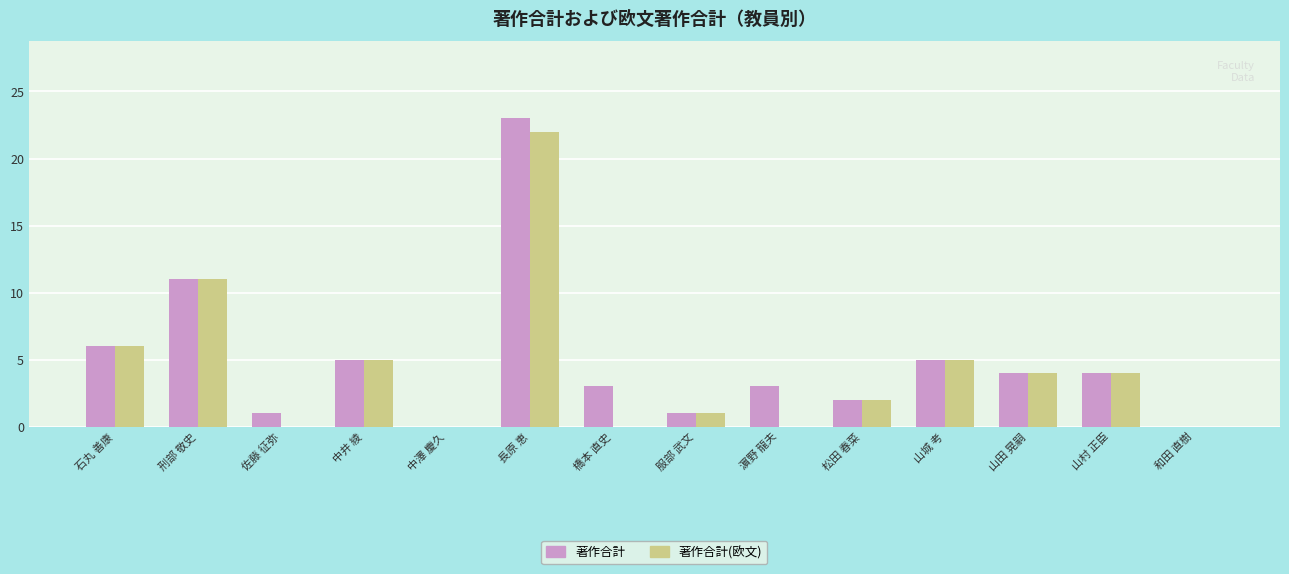

Is the value of 著作合計(欧文) at 山田 晃嗣 greater than the value of 著作合計 at 松田 春菜?

Yes